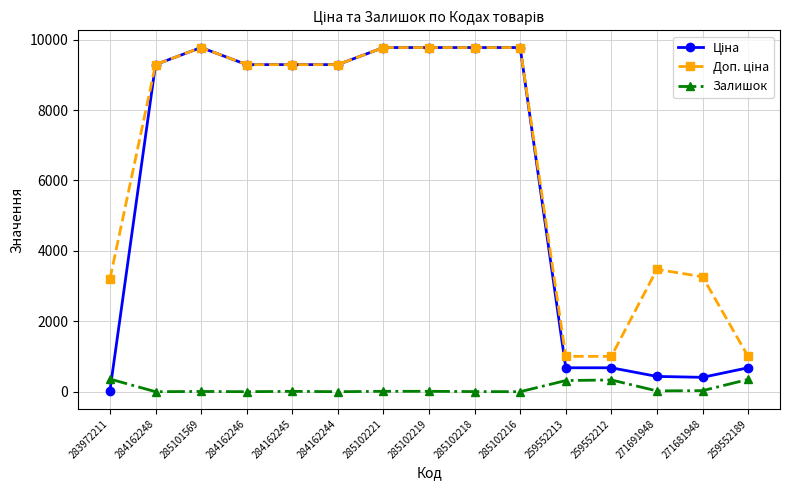

What is the greatest value displayed?

9775.5